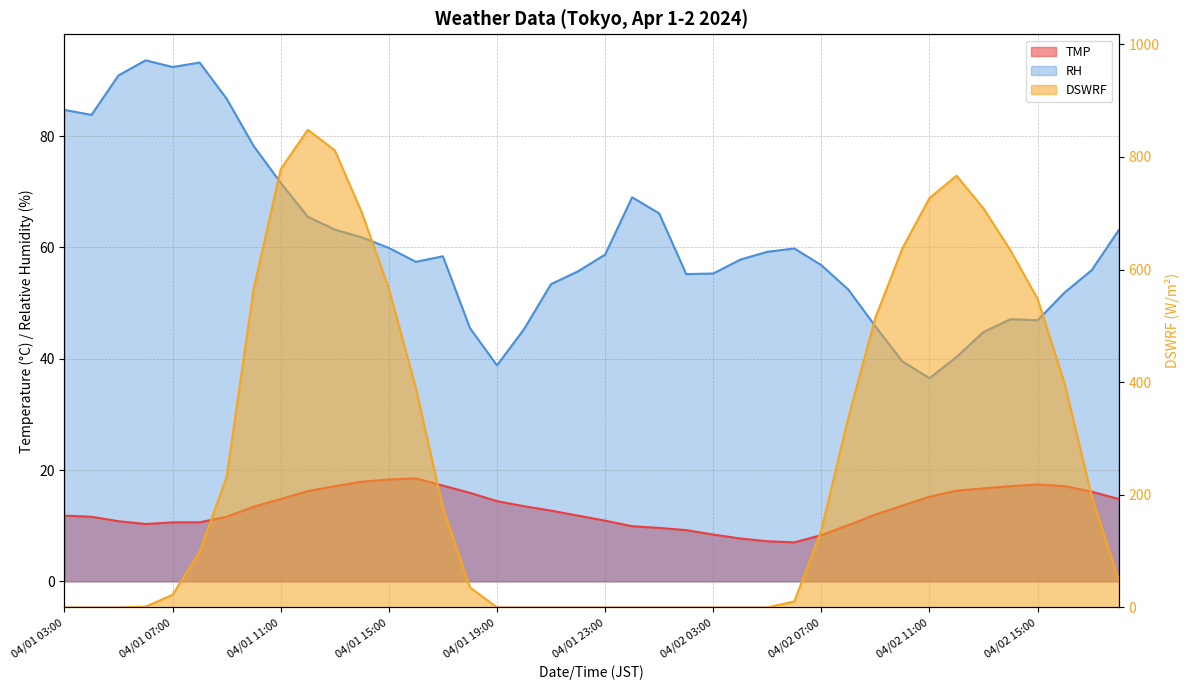

What is the sum of all RH values?

2442.1